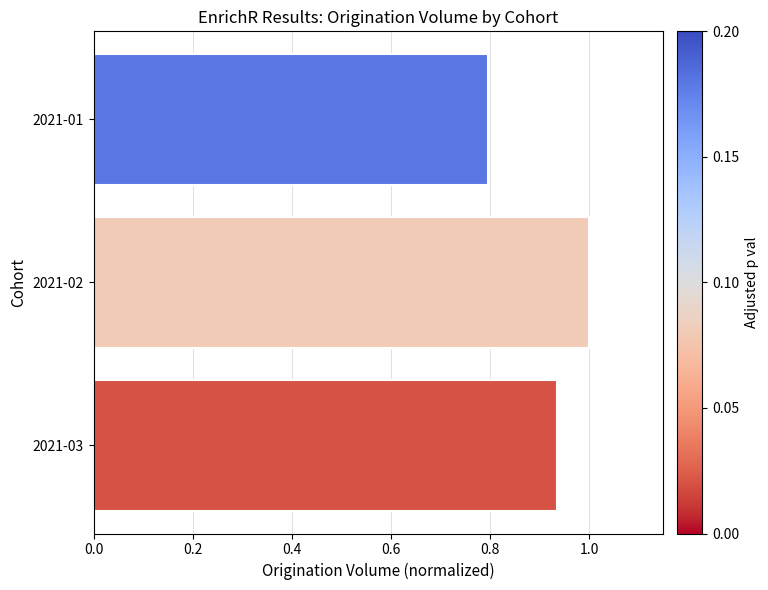

How many bars are there in total?

3